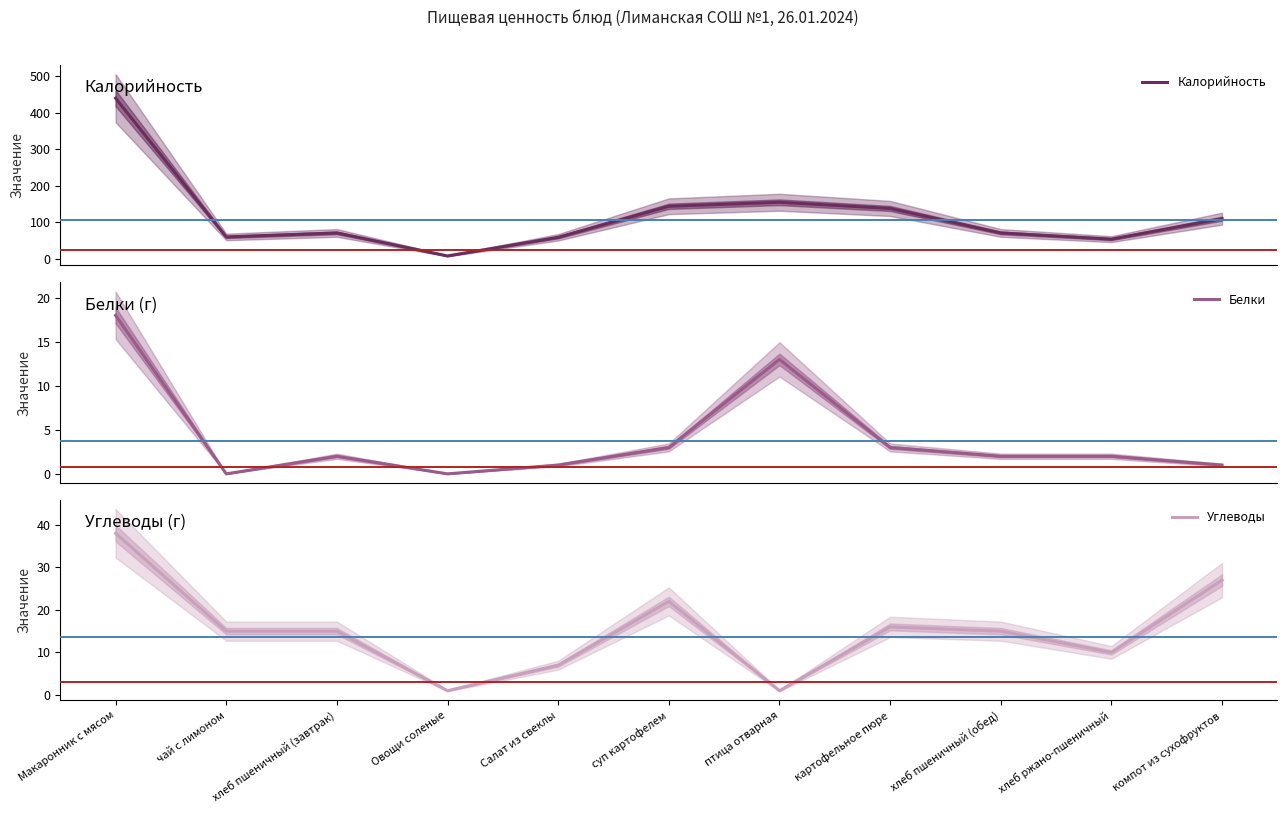

What is the sum of all Калорийность values?

1310